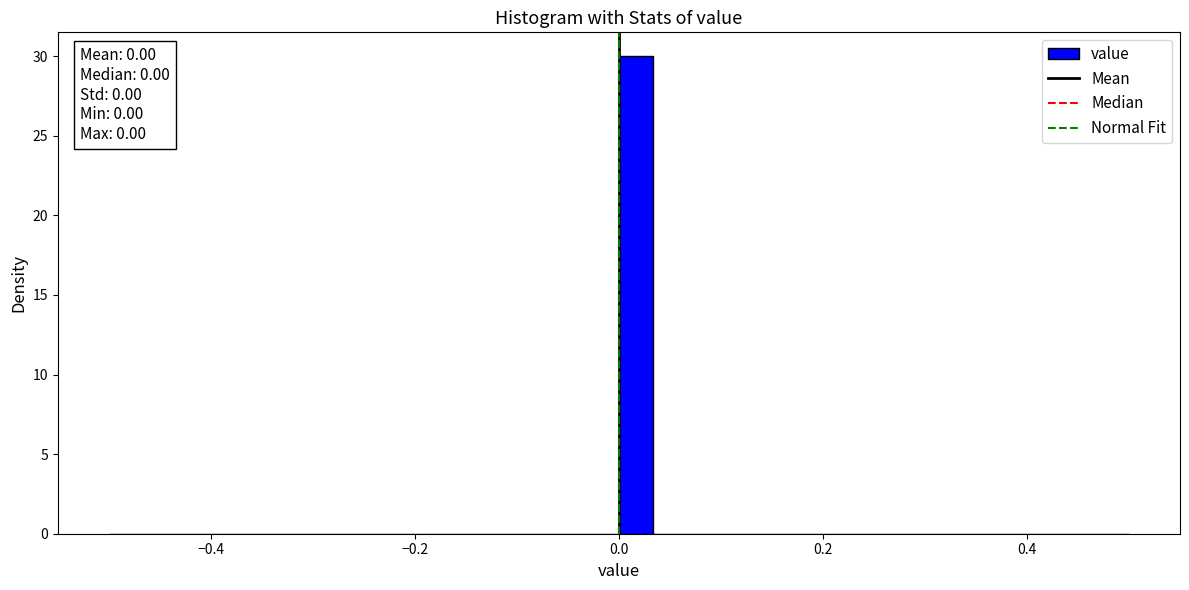

Around what value on the x-axis is the tallest bar? Give the approximate position of its centre, as read against the axis.

0.02